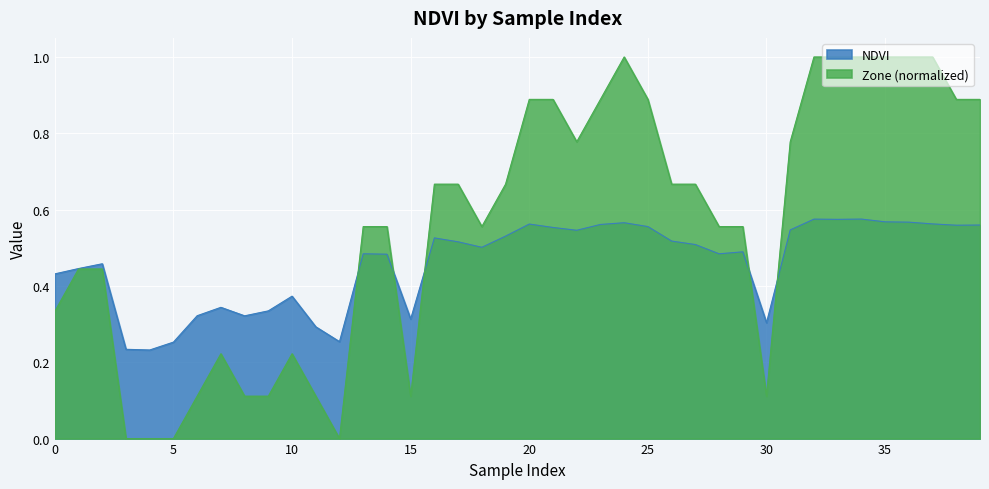

Rank the series by their maximum value, from highest to lowest.

Zone (normalized), NDVI